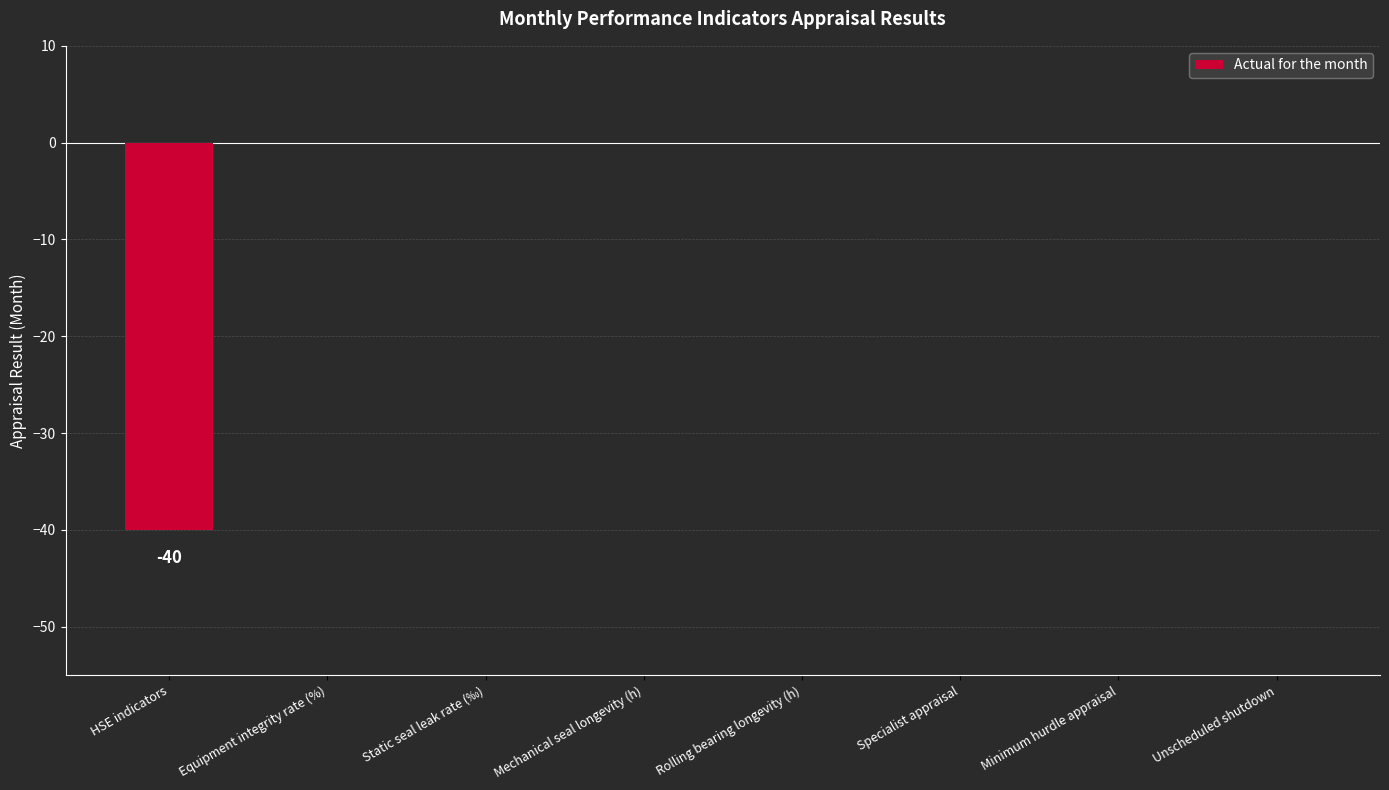

Reading left to right, transcribe all the data shown in this chart.

HSE indicators=-40	Equipment integrity rate (%)=0	Static seal leak rate (‰)=0	Mechanical seal longevity (h)=0	Rolling bearing longevity (h)=0	Specialist appraisal=0	Minimum hurdle appraisal=0	Unscheduled shutdown=0